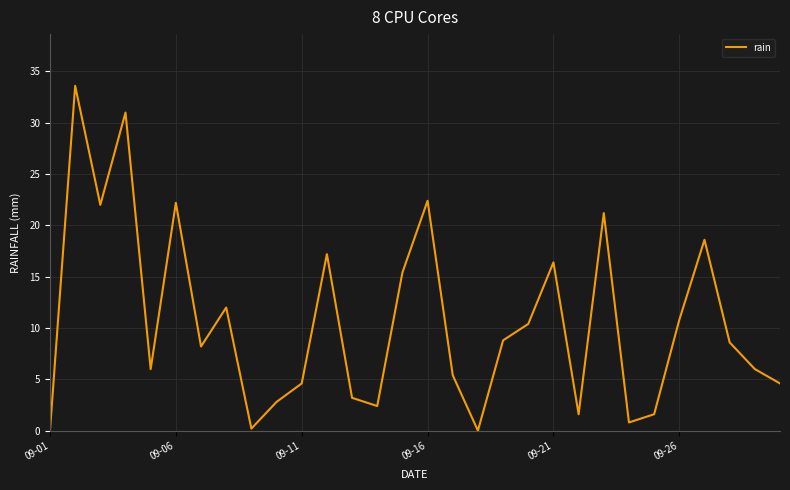

What is the maximum value shown in the chart?

33.6